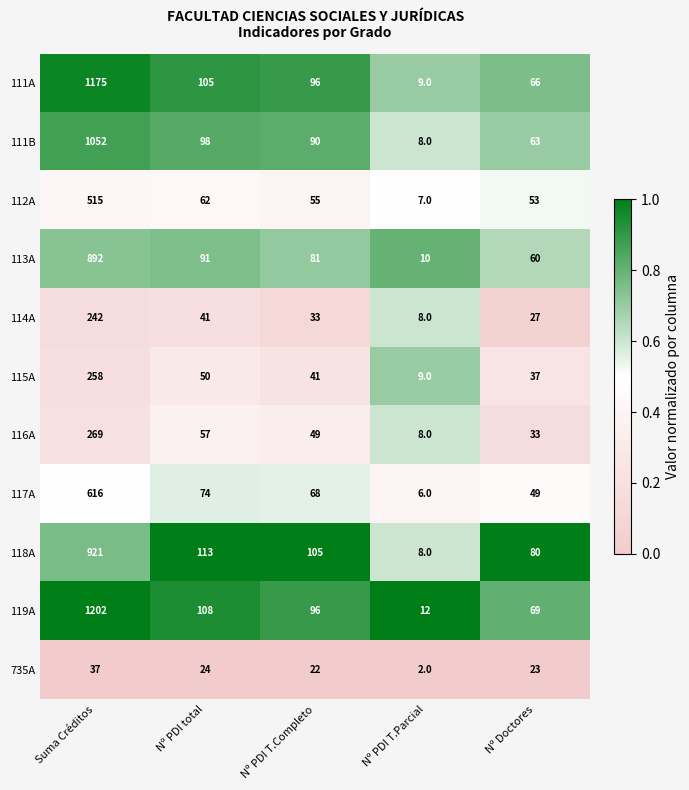

Is the value of 115A at Nº PDI total greater than the value of 111A at Nº PDI total?

No